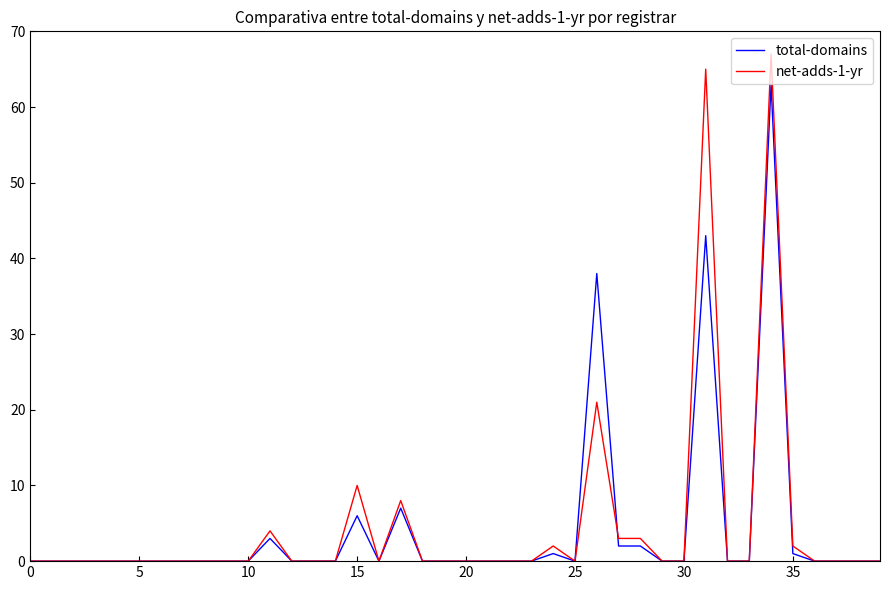

Which series has the largest range (max minus min)?

net-adds-1-yr